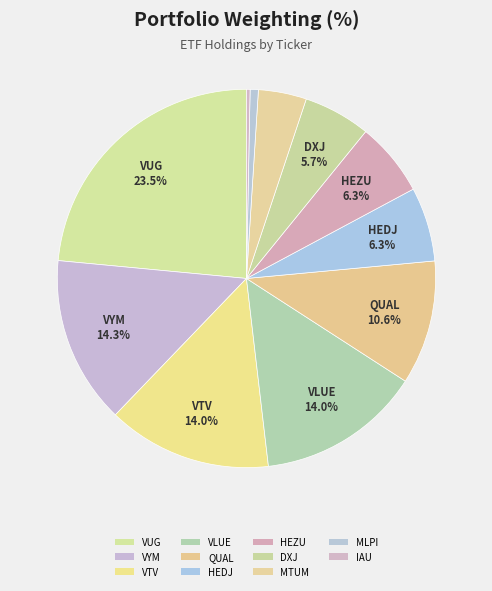

Does any single category account for the majority?

No